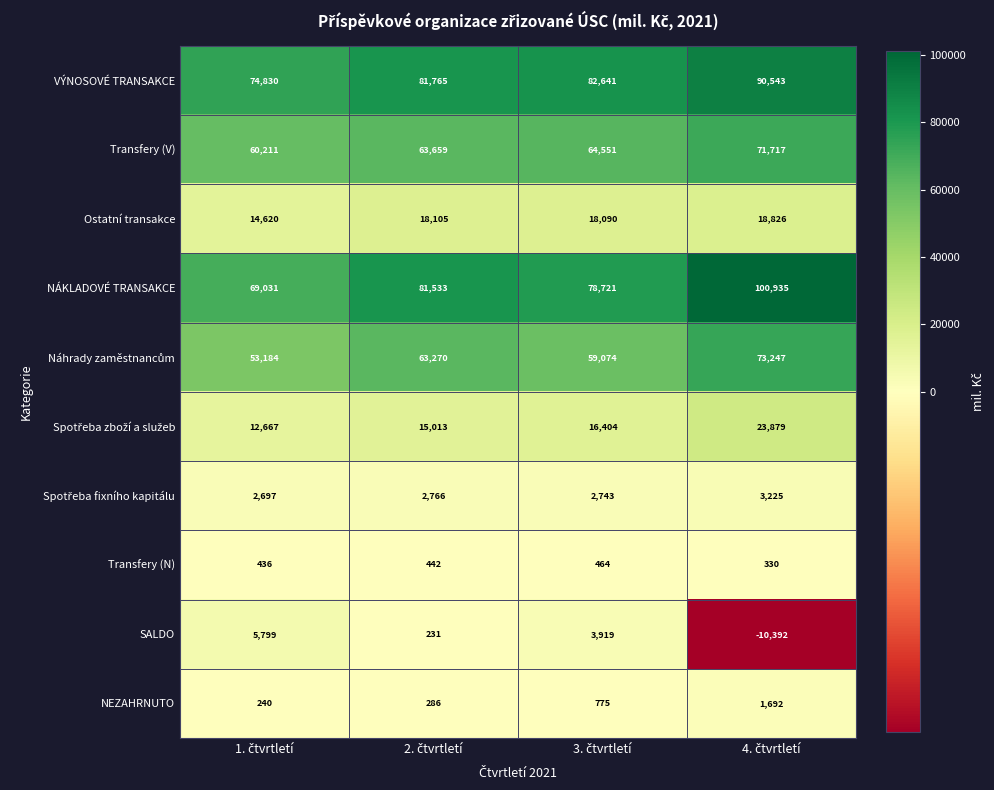

What is the maximum value for NEZAHRNUTO?

1692